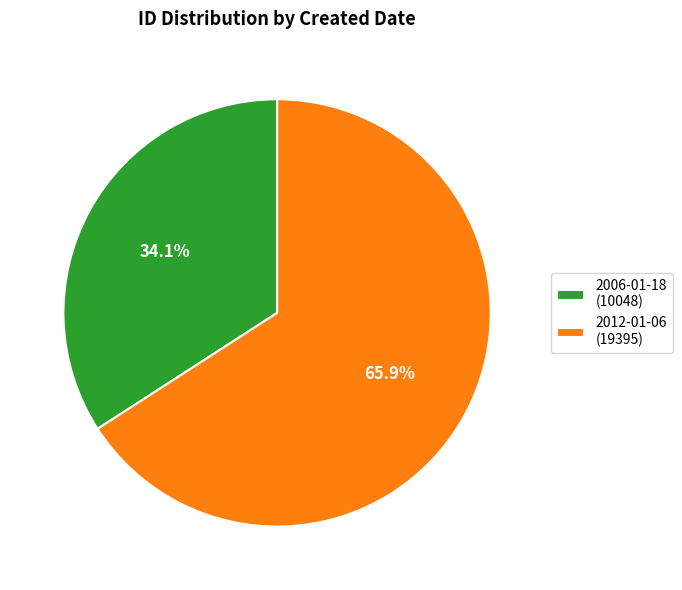

How many segments does this pie chart have?

2